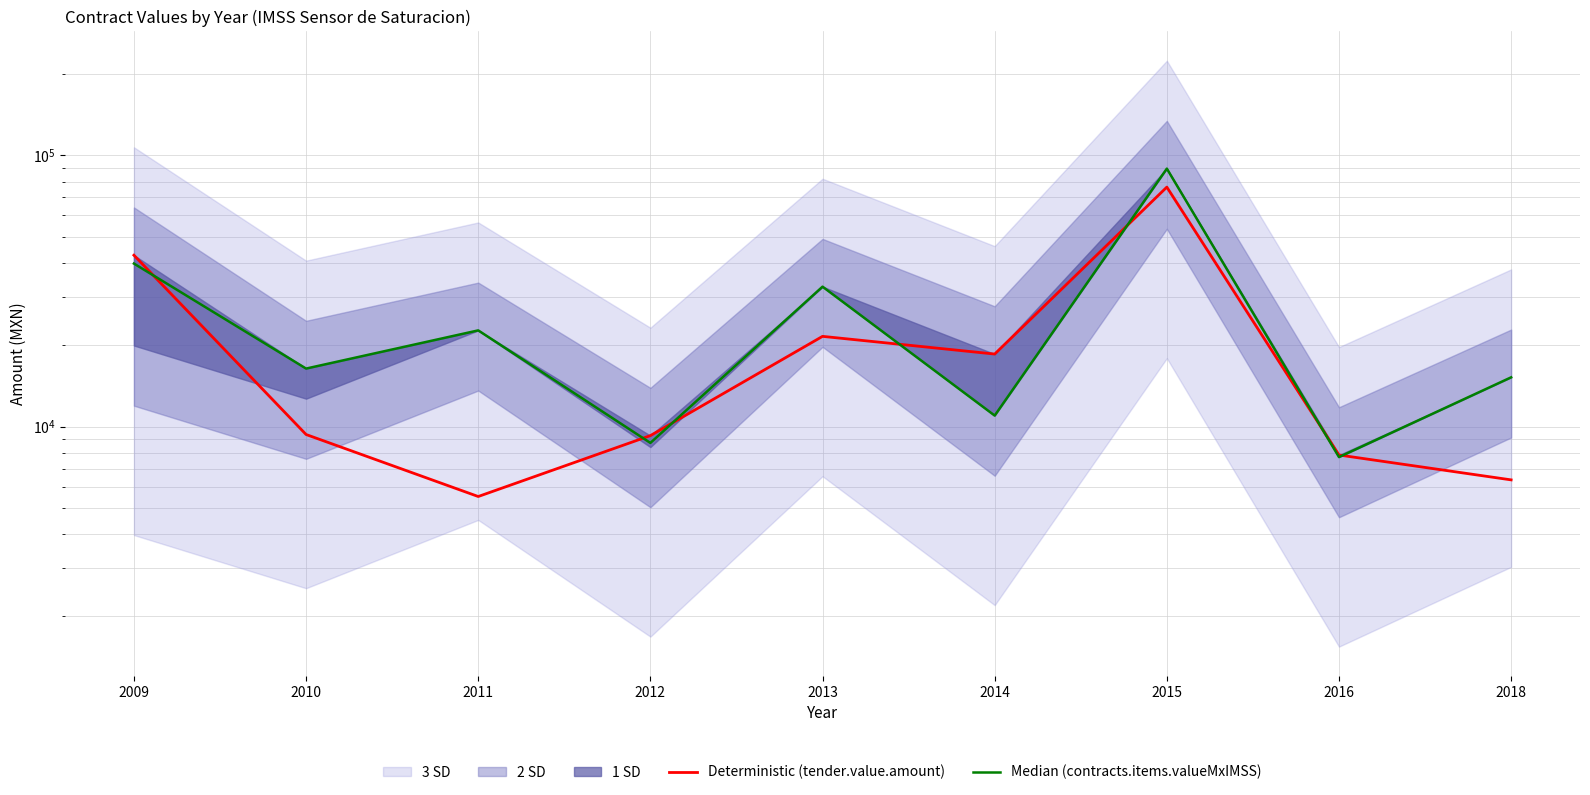

What is the value of the Deterministic (tender.value.amount) point at the 2nd from the left?

9343.8